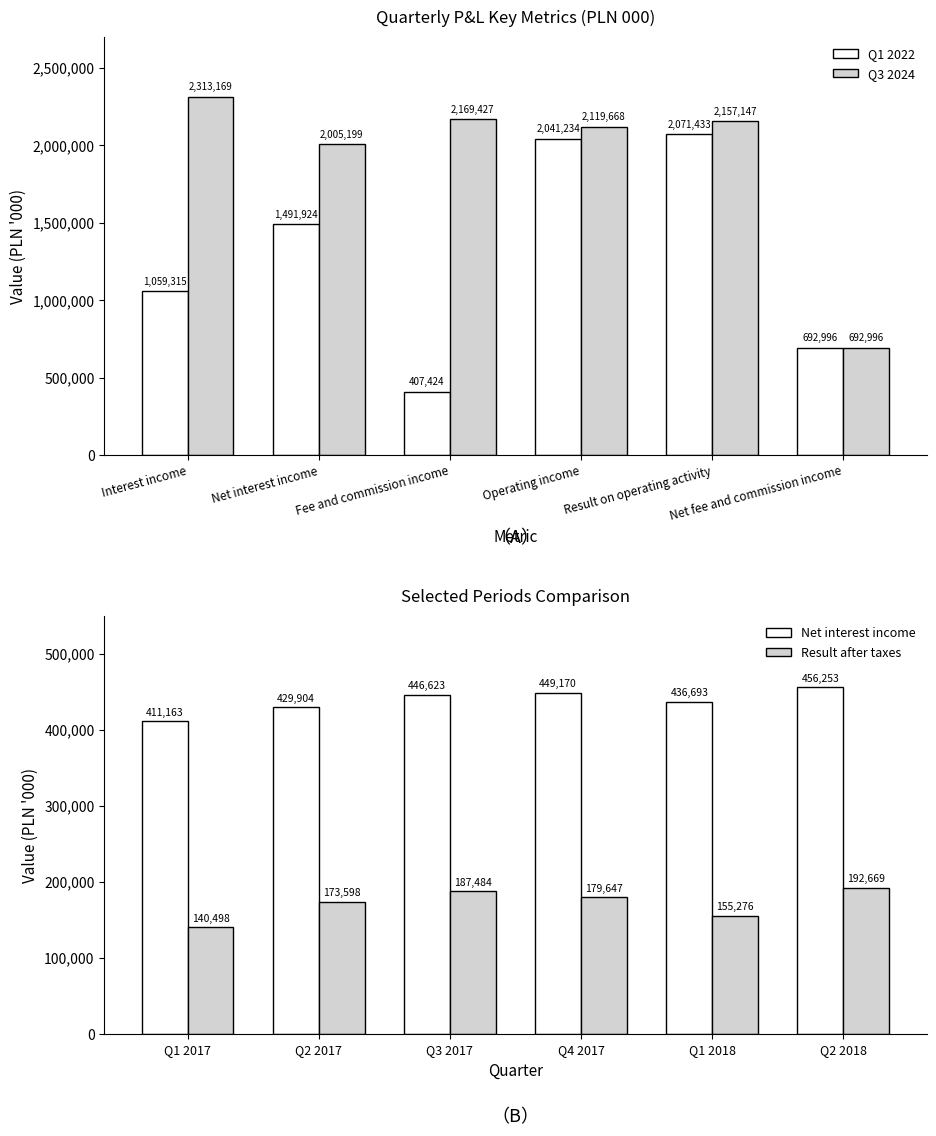

At which label does Q3 2024 reach its minimum?

Net fee and commission income